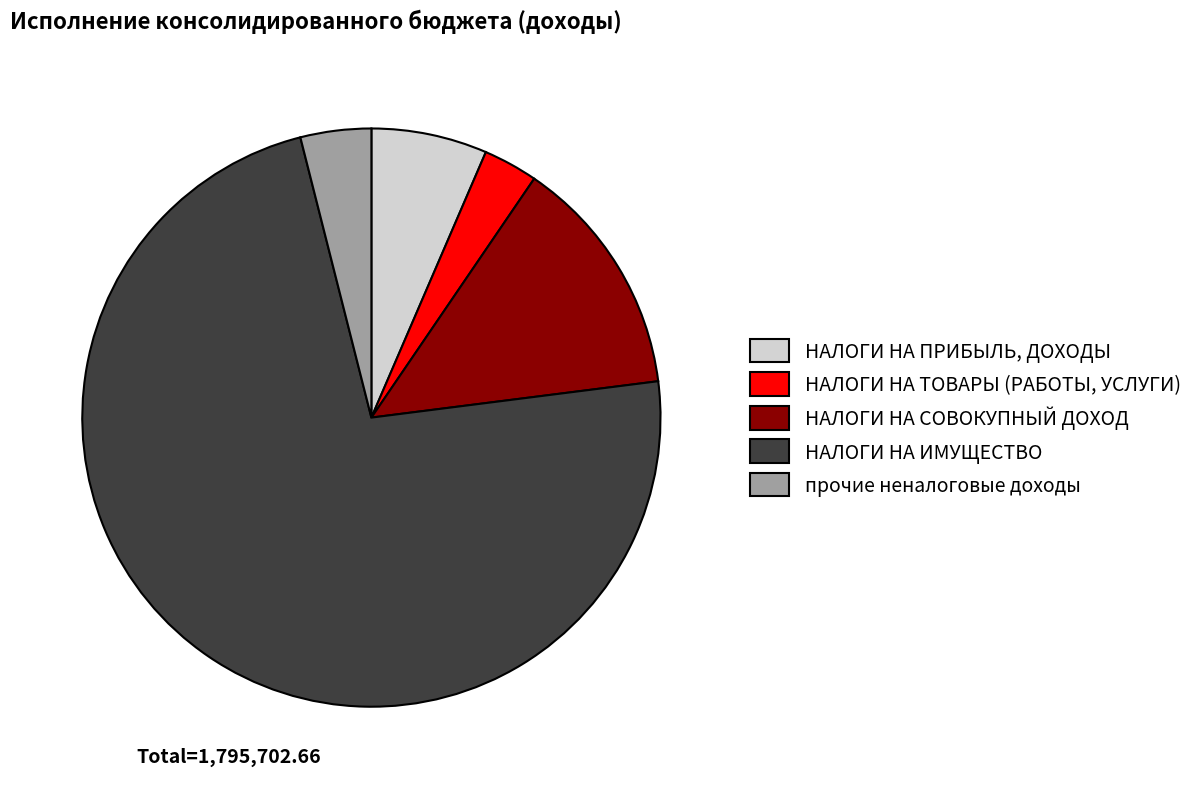

Count the number of slices in the pie.

5